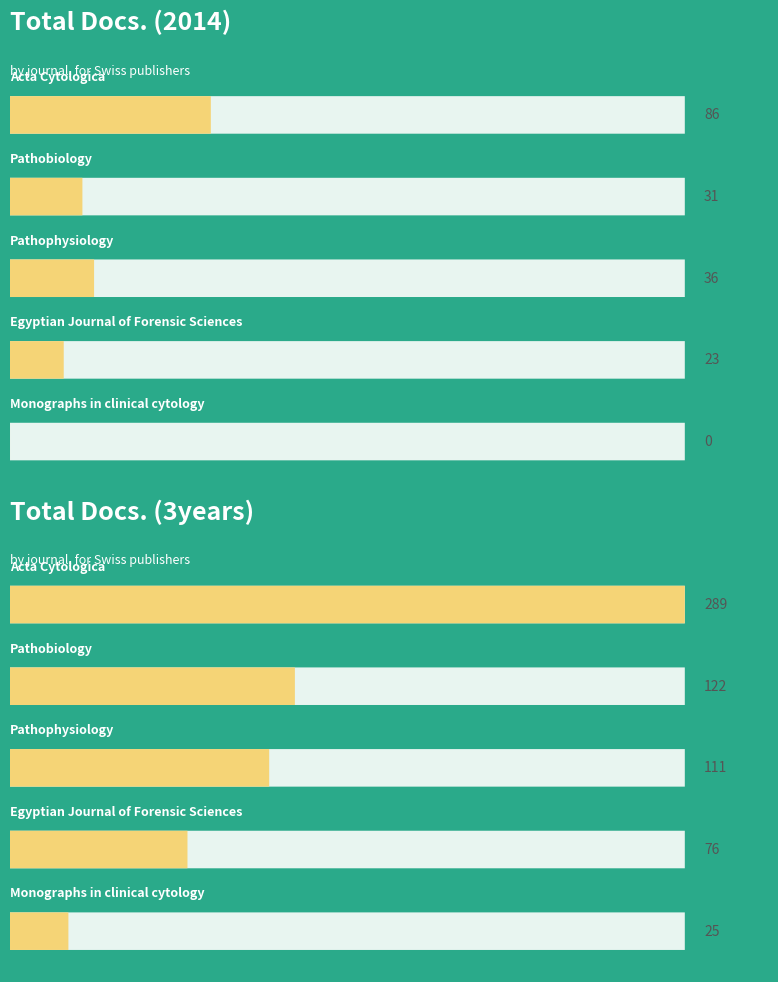

Rank the categories by Total Docs. (2014) value from lowest to highest.

Monographs in clinical cytology, Egyptian Journal of Forensic Sciences, Pathobiology, Pathophysiology, Acta Cytologica